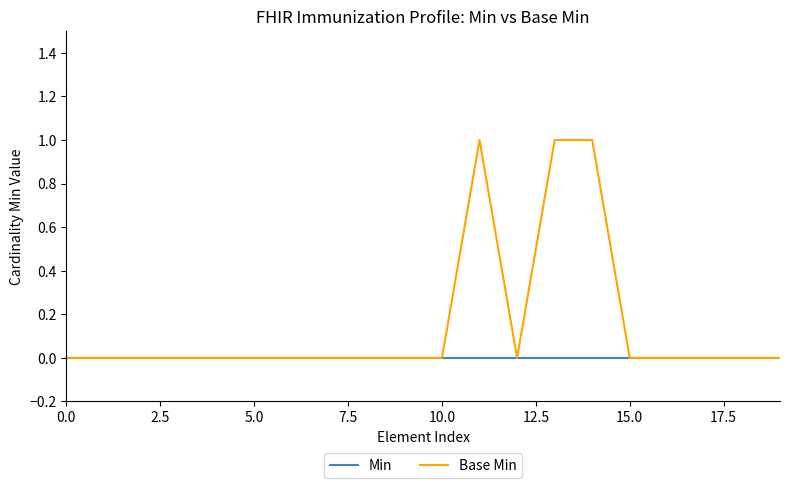

Does the chart display data point markers on the line(s)?

No